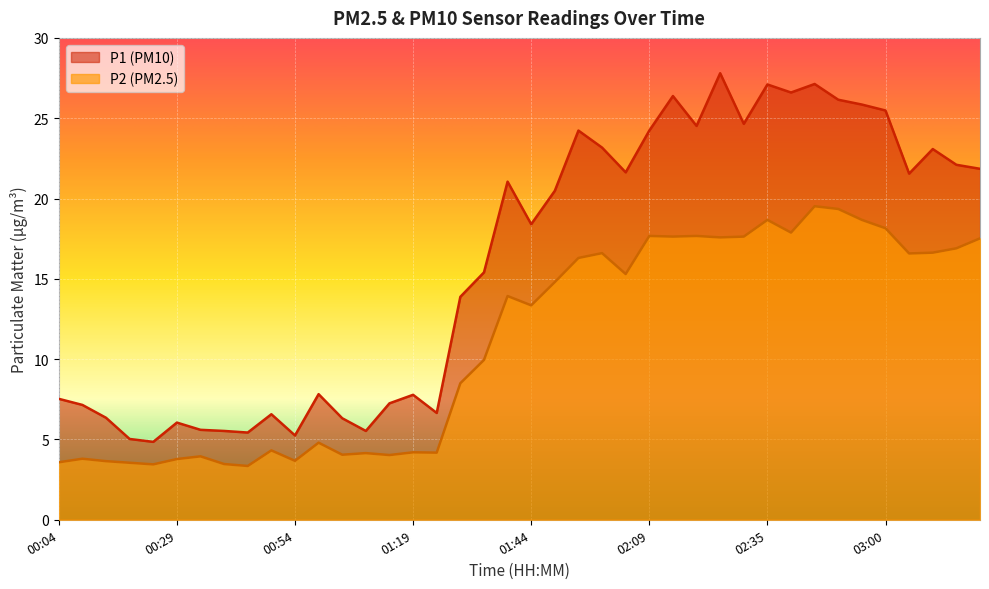

Which category has the highest value across all series?

02:25